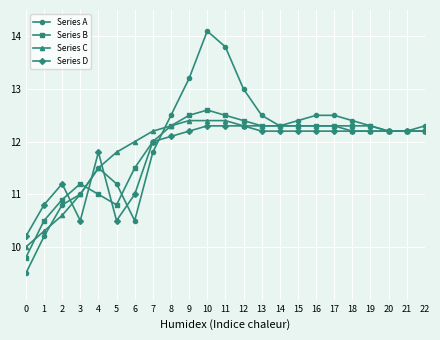

Read the Series C value at 17.

12.3